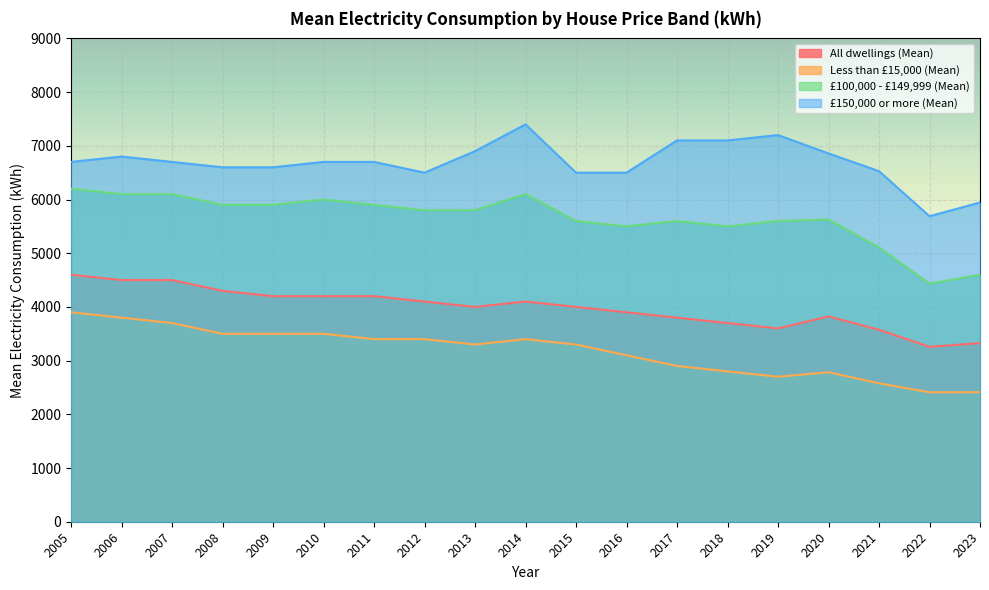

How many series are shown in this chart?

4